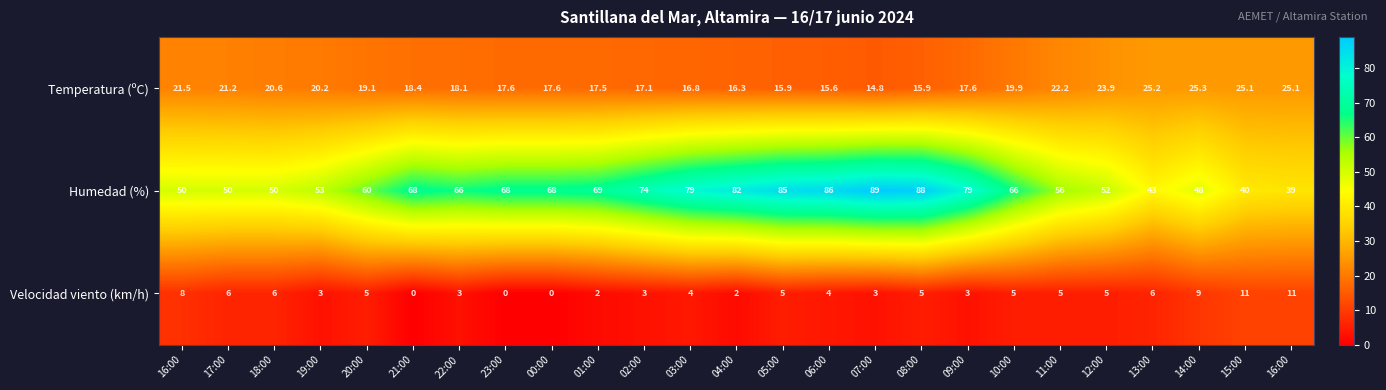

Count the number of categories in the chart.

25